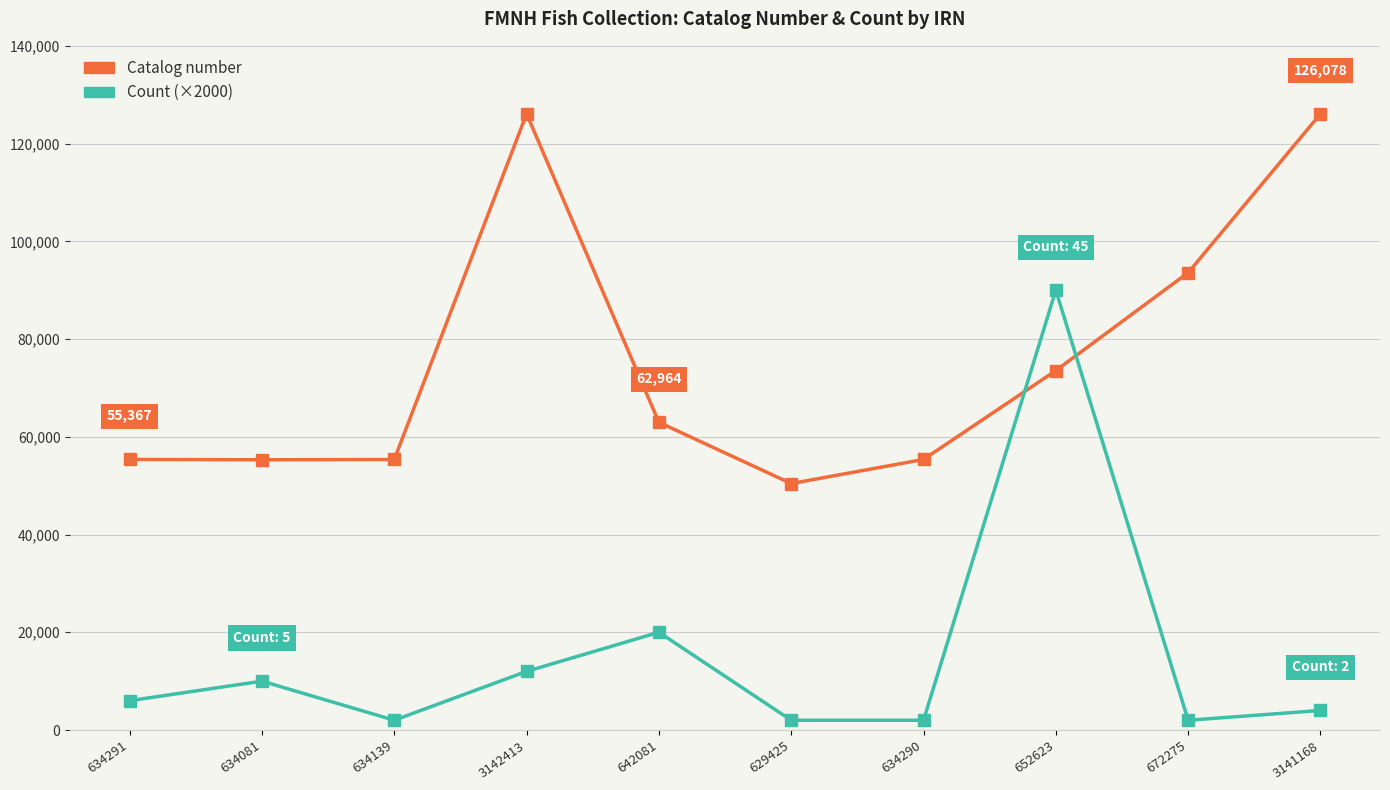

Where is Count (×2000) nearest to the value 46000?

642081